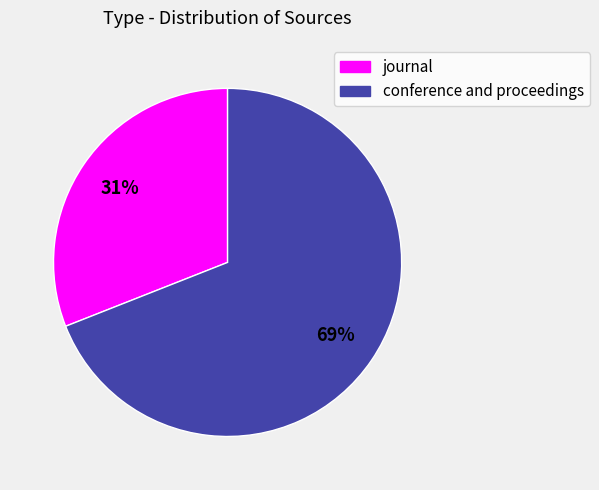

How many slices are in this pie chart?

2